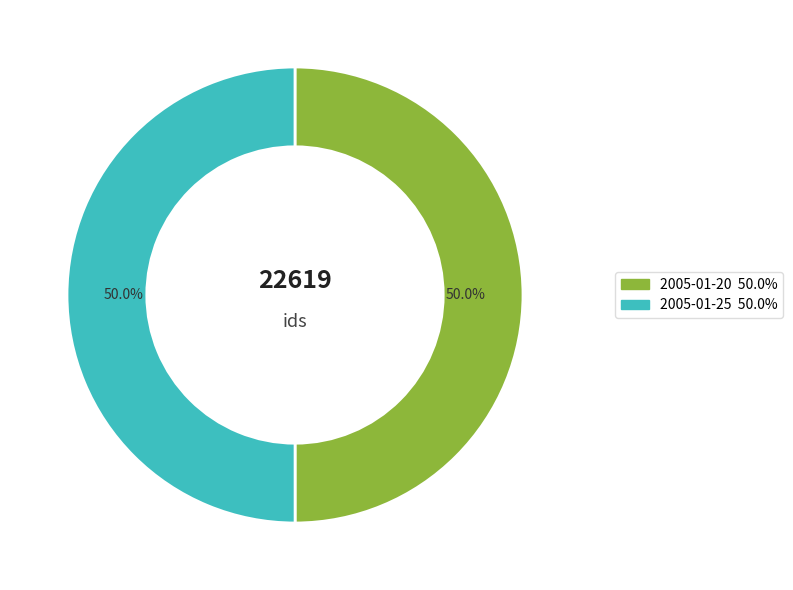

How many segments does this pie chart have?

2